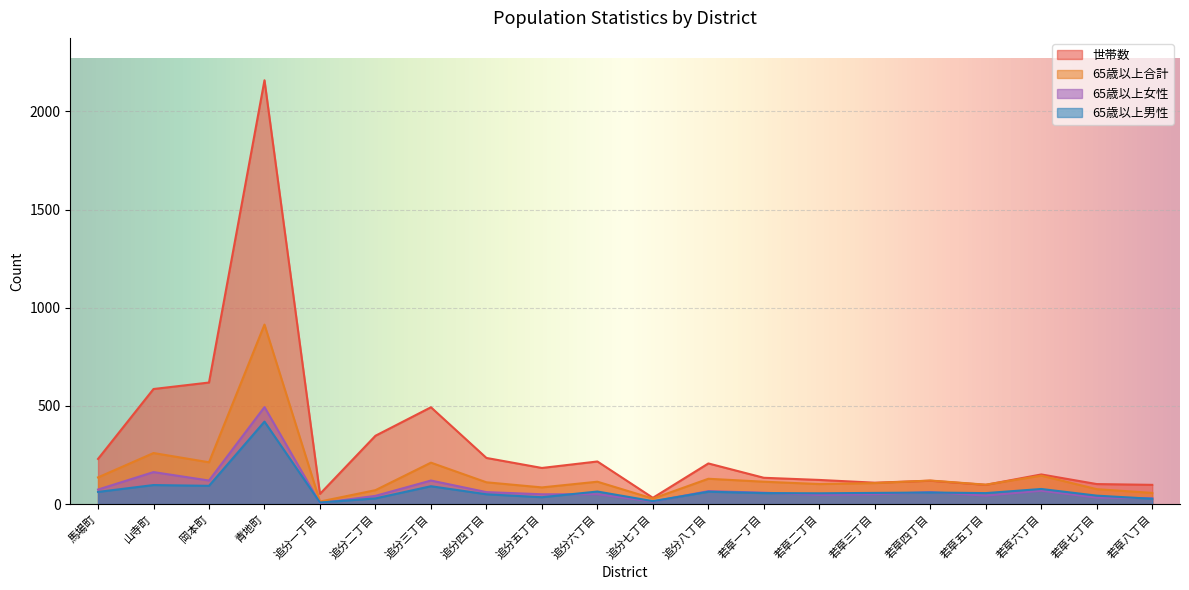

At which category is the sum across all series the highest?

青地町